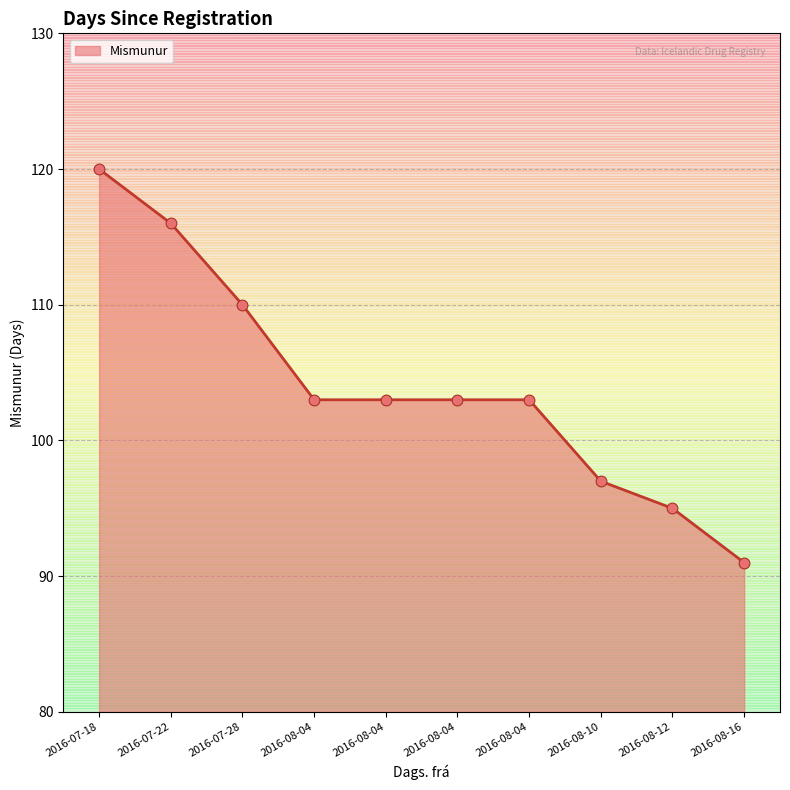

Between 2016-08-04 and 2016-08-12, which is larger?

2016-08-04